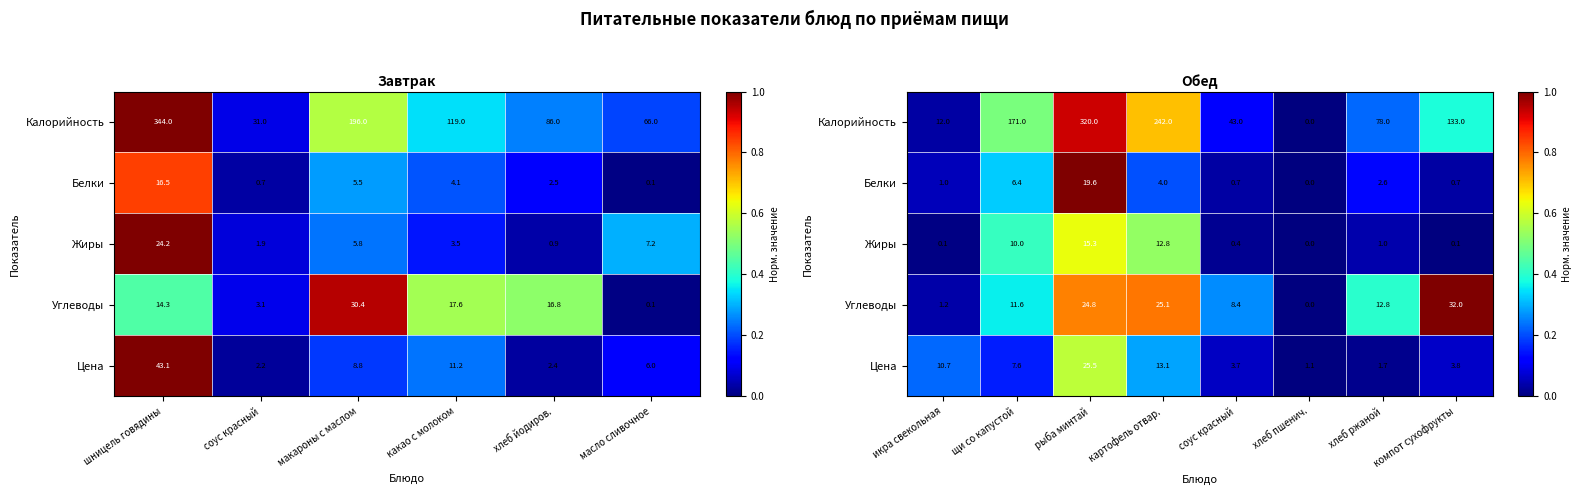

The value of Жиры at соус красный is 0.0. True or false?

False